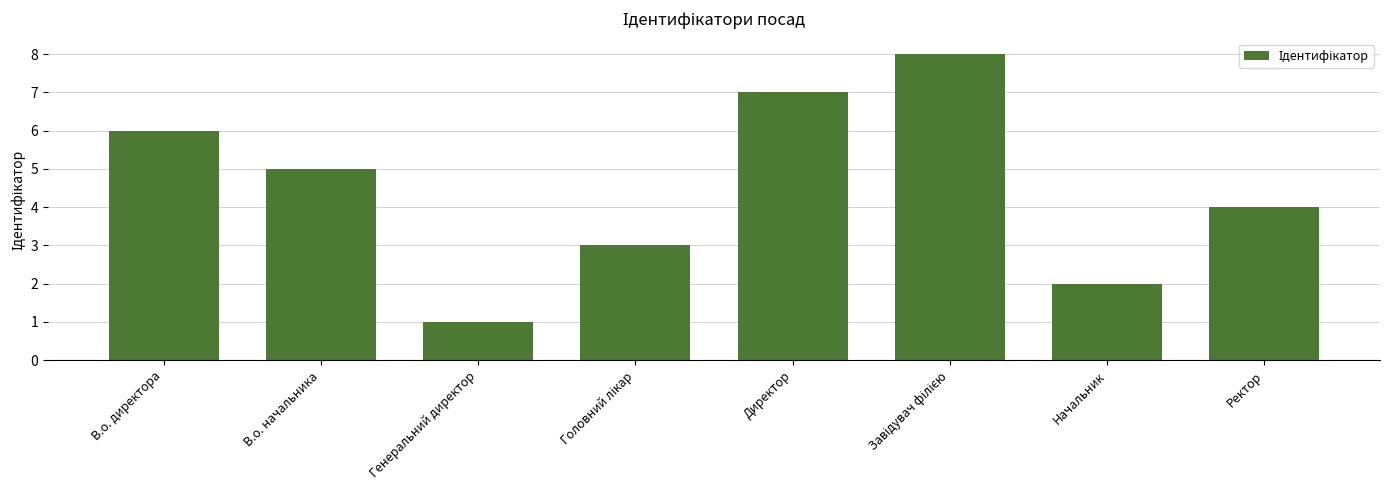

Reading left to right, extract all data points from this chart.

6	5	1	3	7	8	2	4